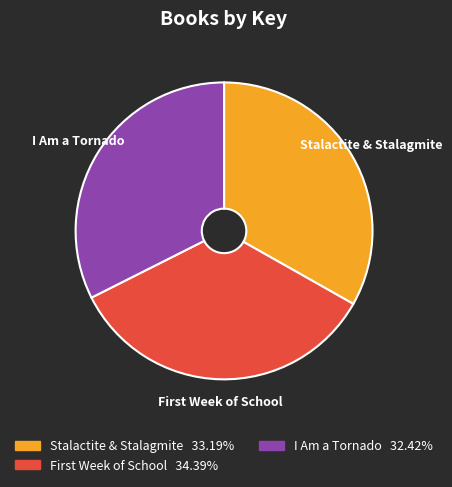

How many slices are in this pie chart?

3